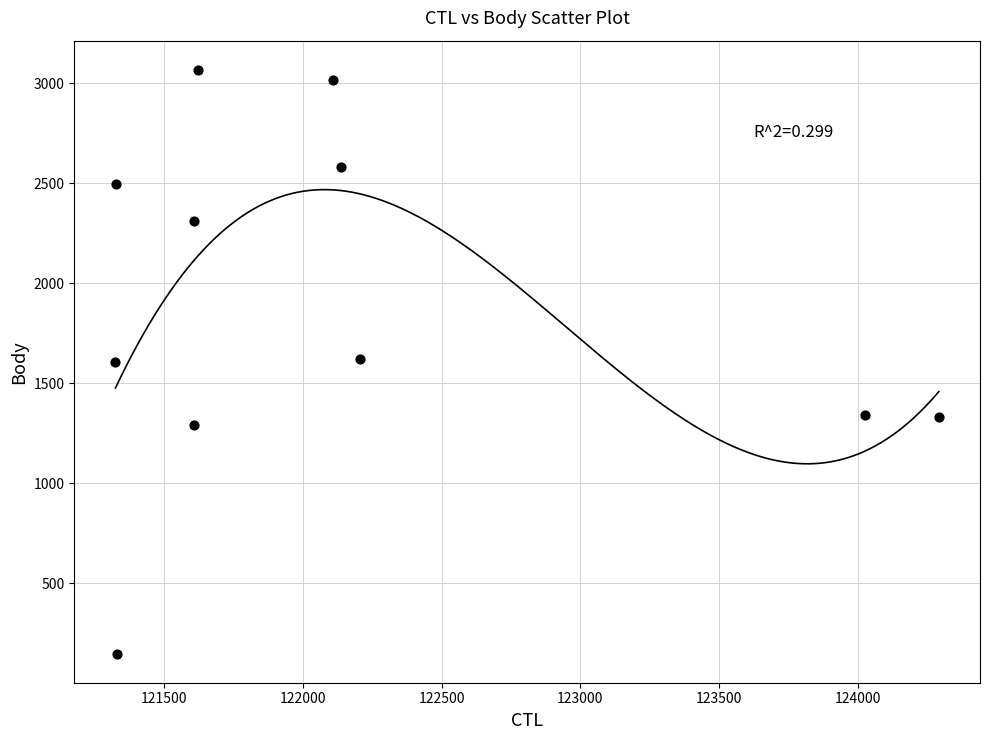

What is the range of Y values (max minus min)?

2918